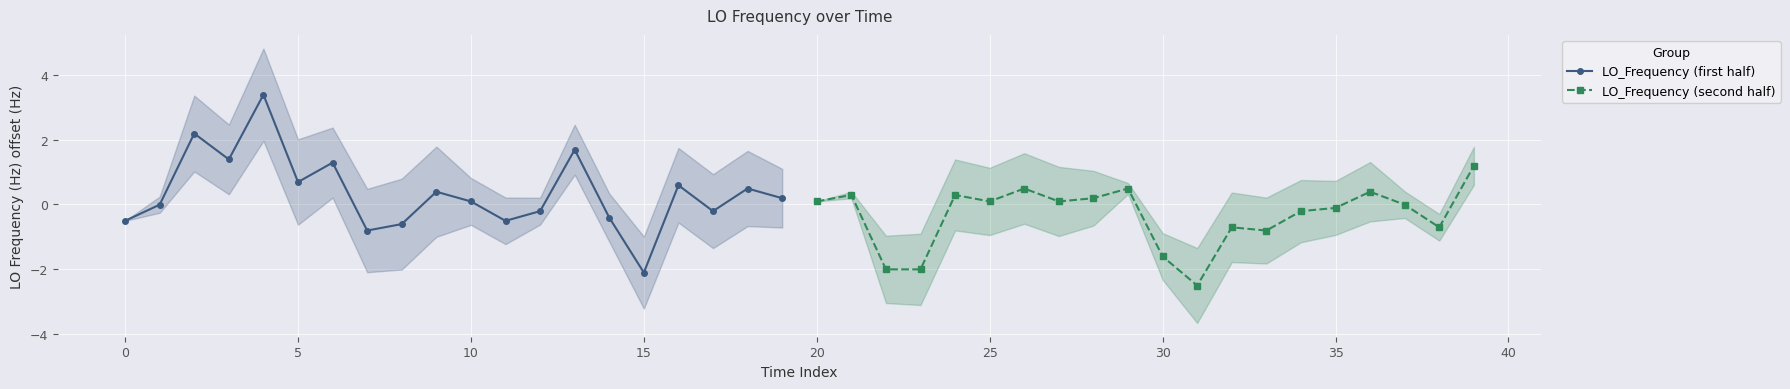

What is the highest value of the LO_Frequency (first half) series?

3.4